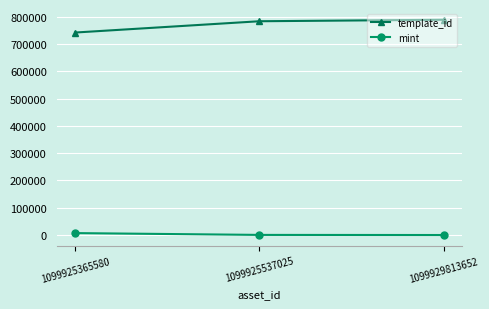

Does the chart display data point markers on the line(s)?

Yes